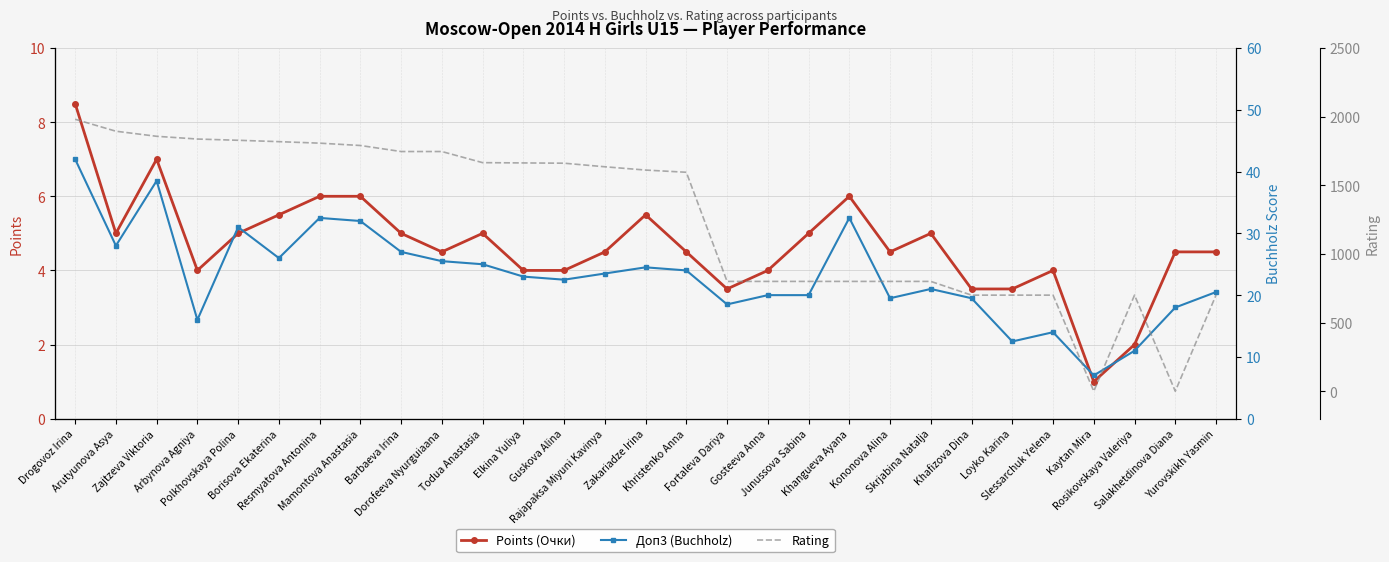

Which series has the largest range (max minus min)?

Rating